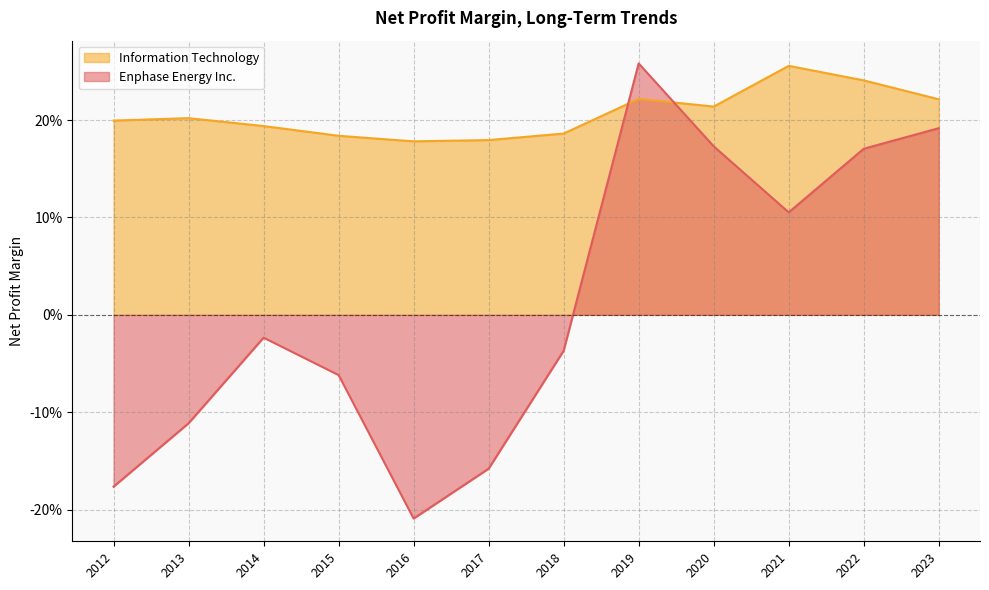

What is the minimum value for Information Technology?

0.2